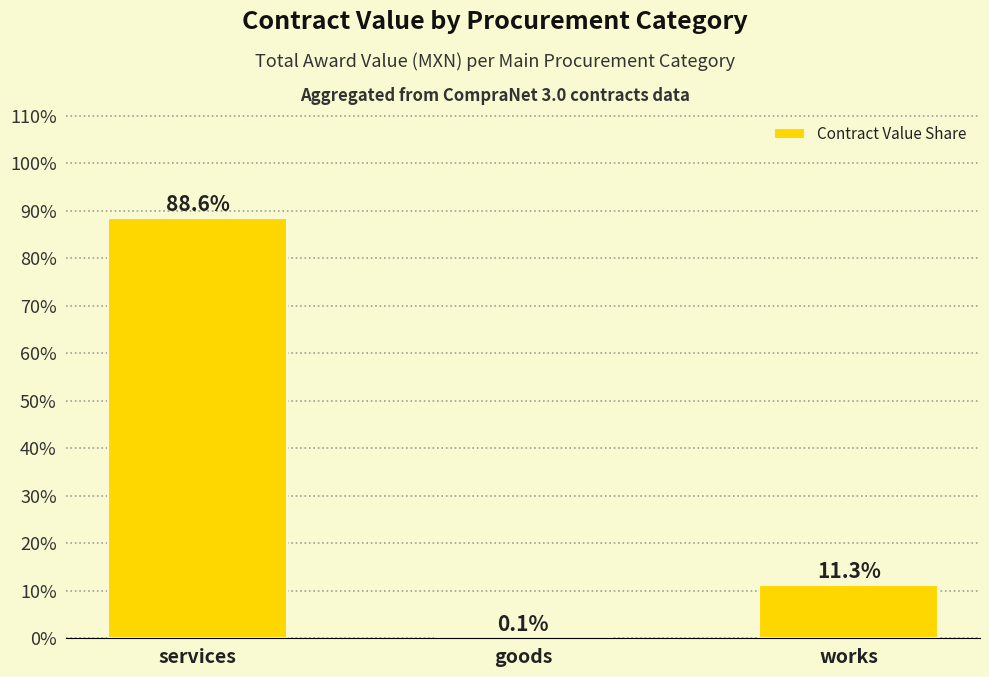

What is the sum of the values at services and works?

99.9